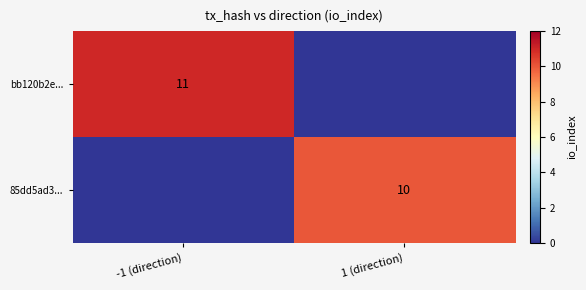

Is it true that 85dd5ad3... equals 15 at 1 (direction)?

False